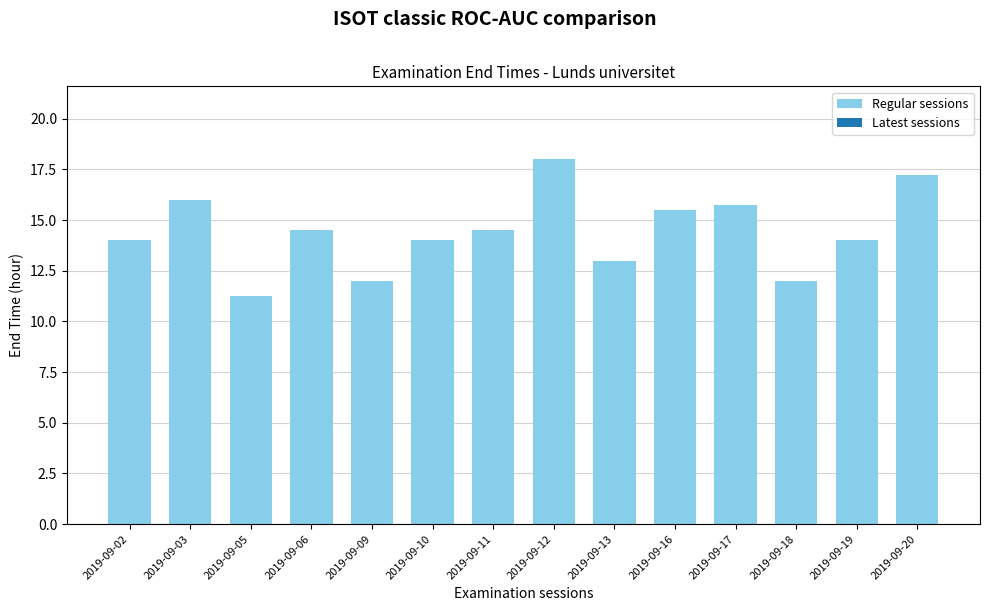

Read the value at 2019-09-19.

14.0